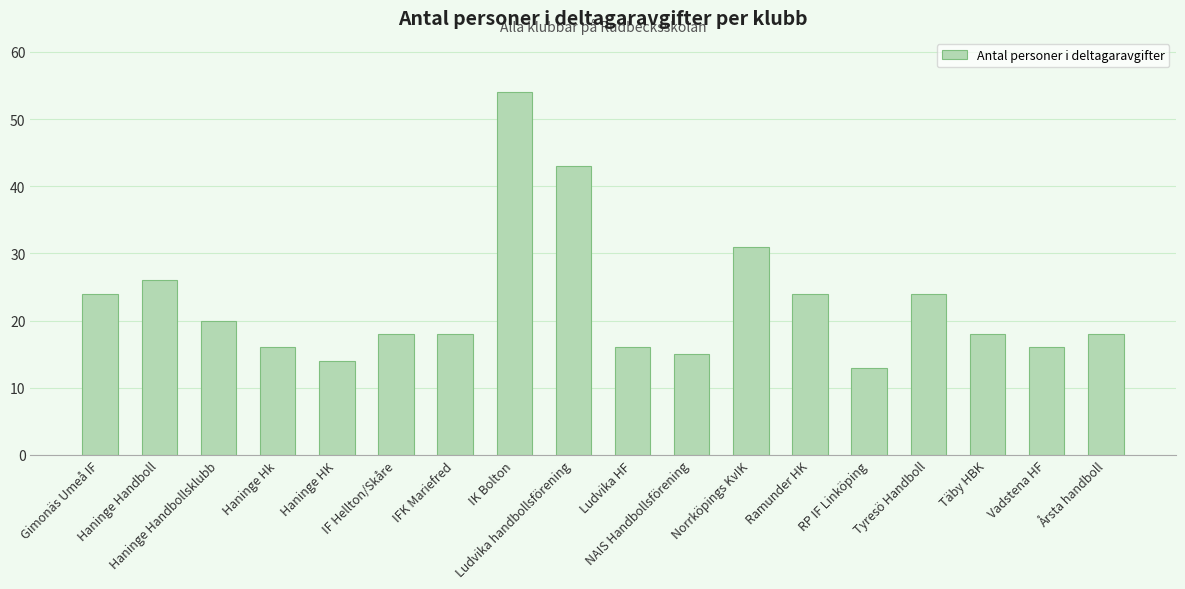

What is the sum of the values at IF Hellton/Skåre and Haninge Handboll?

44